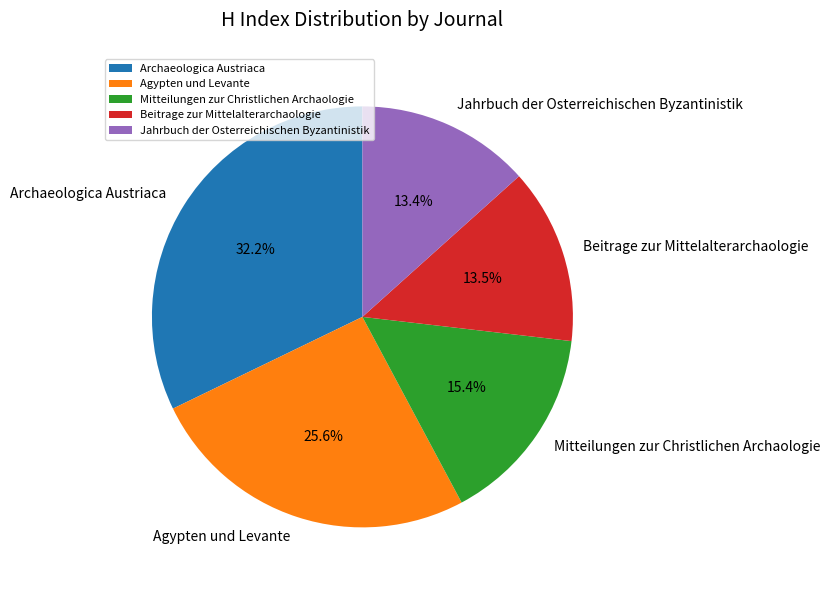

Approximately how many times larger is the value at Agypten und Levante compared to Archaeologica Austriaca?

0.8